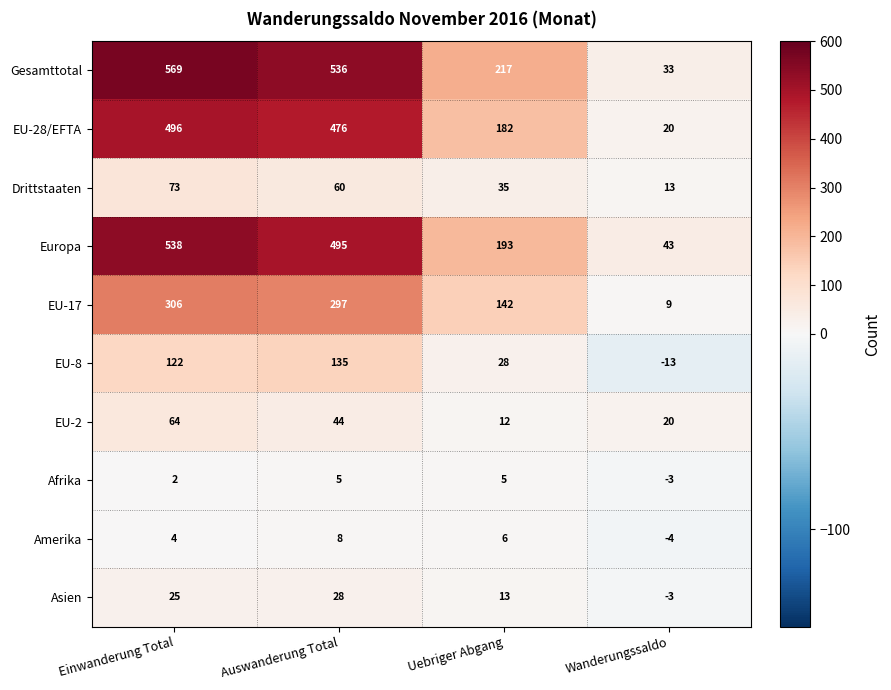

Where is Gesamttotal nearest to the value 301?

Uebriger Abgang